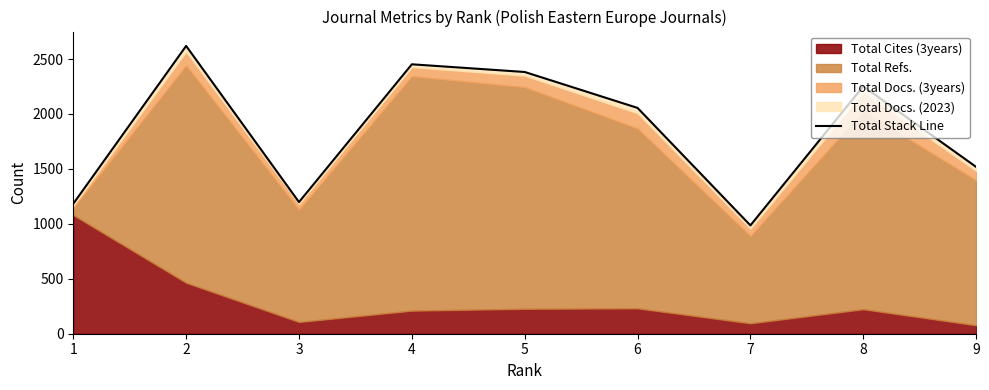

True or false: there are more than 2 points higher than both neighbors.

True